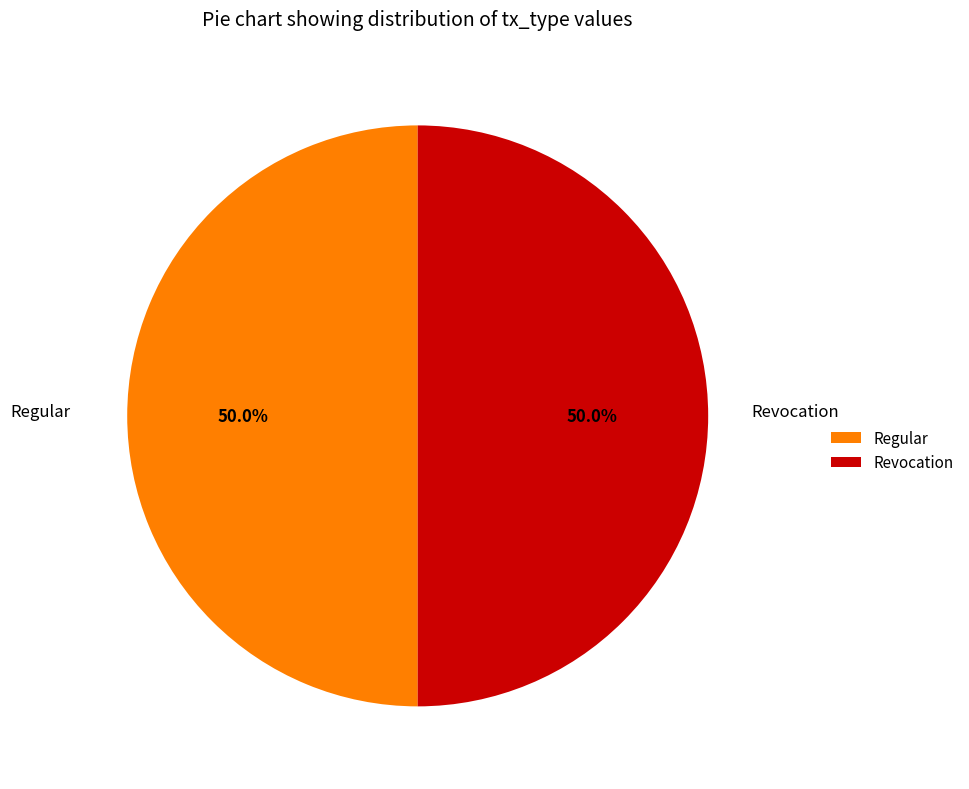

Count the number of slices in the pie.

2